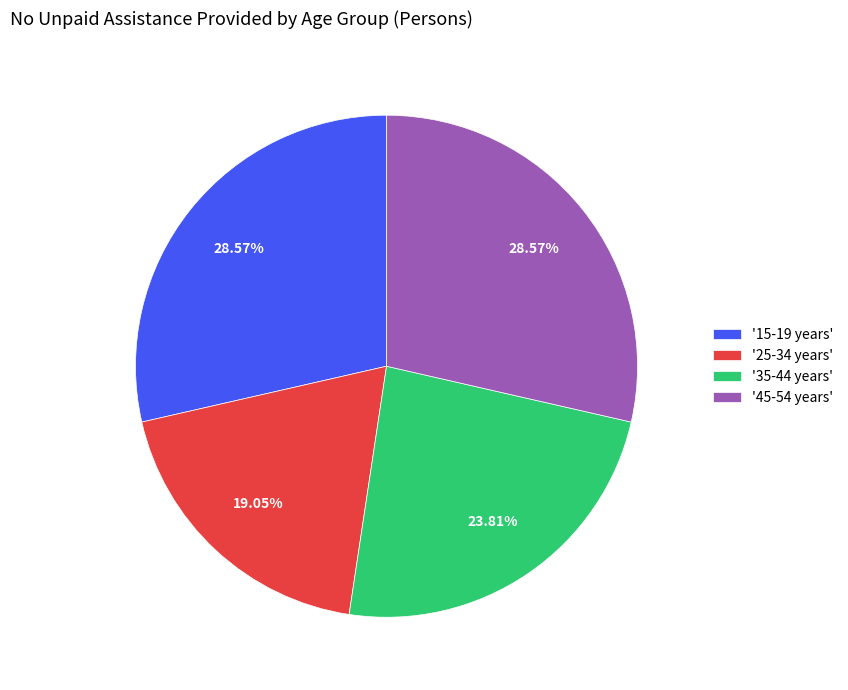

Between '35-44 years' and '45-54 years', which is larger?

'45-54 years'